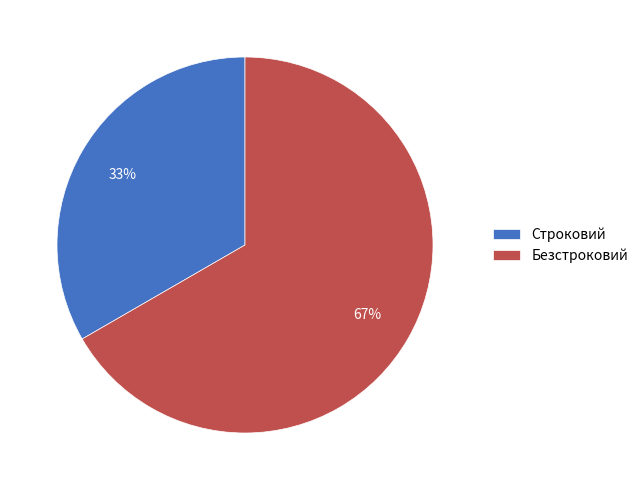

To the nearest percent, what is the combined percentage of Безстроковий and Строковий?

100%